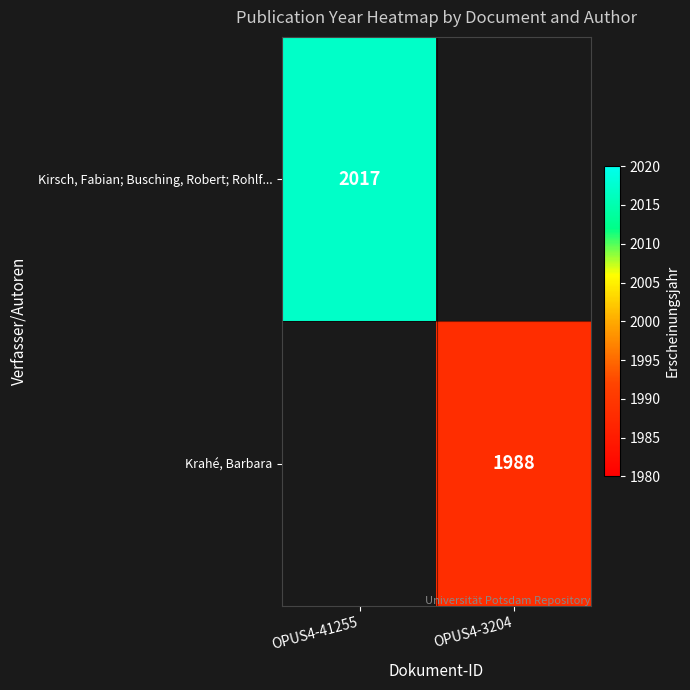

True or false: Krahé, Barbara has a value of 1988 at OPUS4-3204.

True